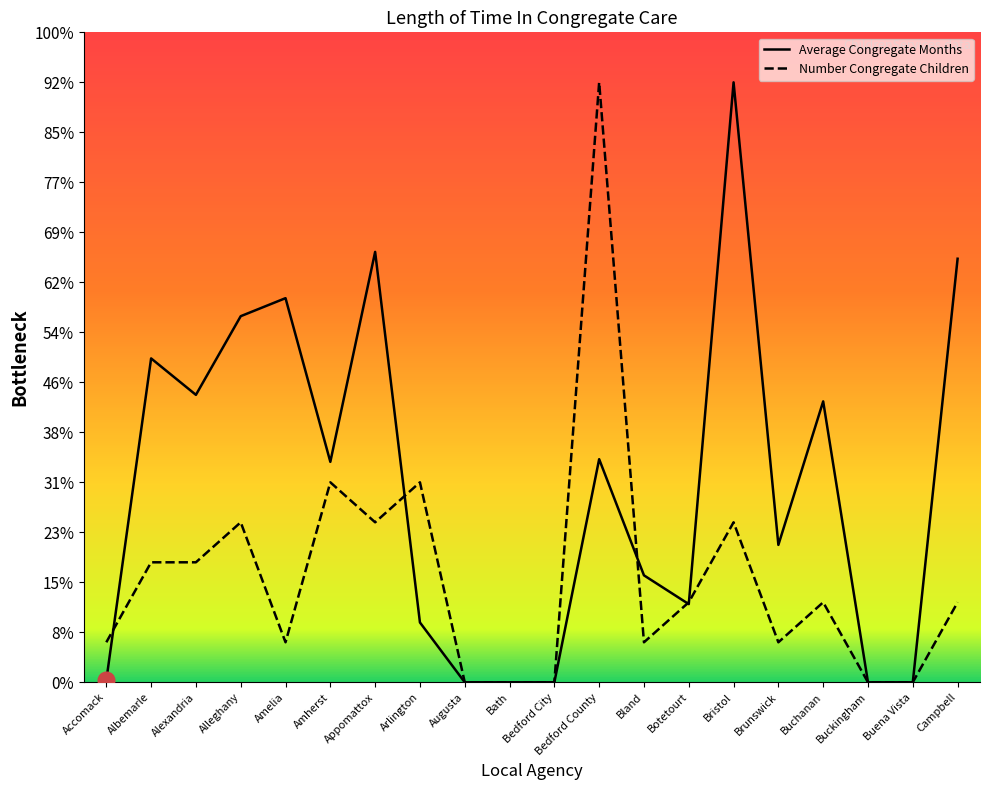

Rank the categories by Number Congregate Children value from lowest to highest.

Augusta, Bath, Bedford City, Buckingham, Buena Vista, Accomack, Amelia, Bland, Brunswick, Botetourt, Buchanan, Campbell, Albemarle, Alexandria, Alleghany, Appomattox, Bristol, Amherst, Arlington, Bedford County